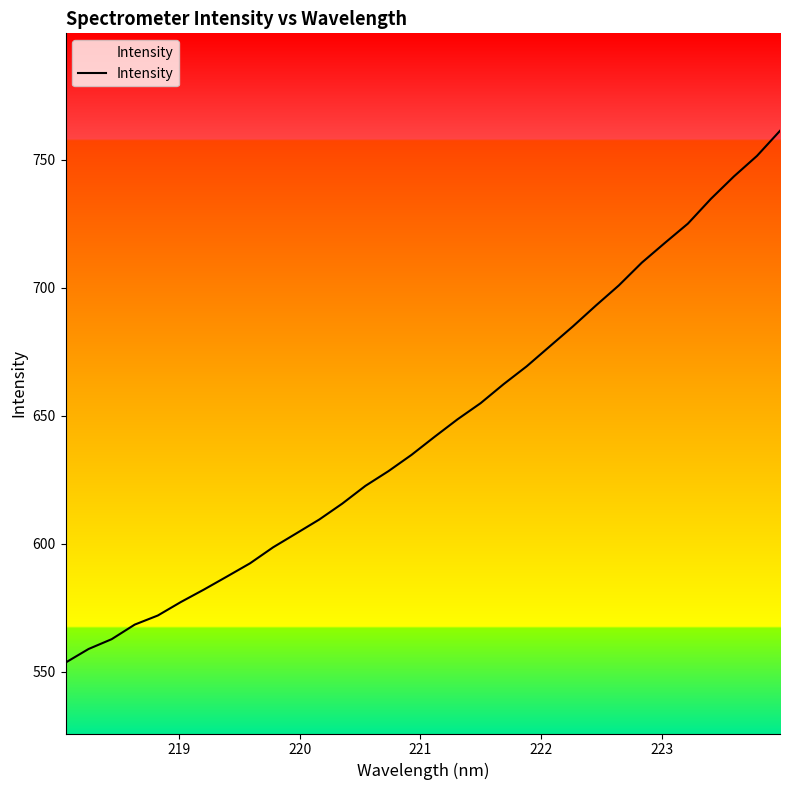

What is the minimum value shown in the chart?

553.6